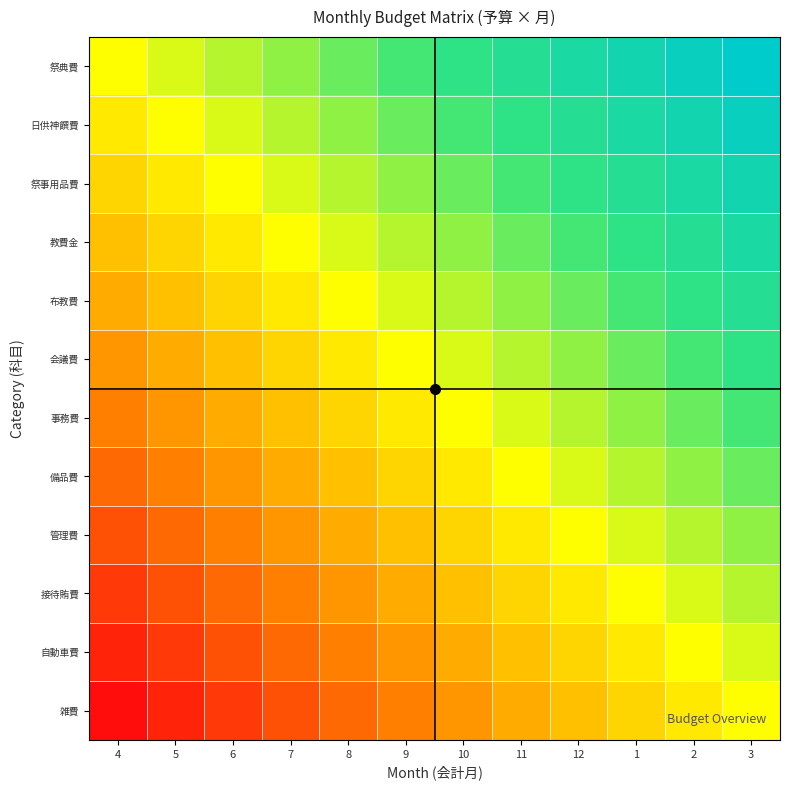

Rank the series by their maximum value, from lowest to highest.

雑費, 自動車費, 接待賄費, 管理費, 備品費, 事務費, 会議費, 布教費, 教費金, 祭事用品費, 日供神饌費, 祭典費